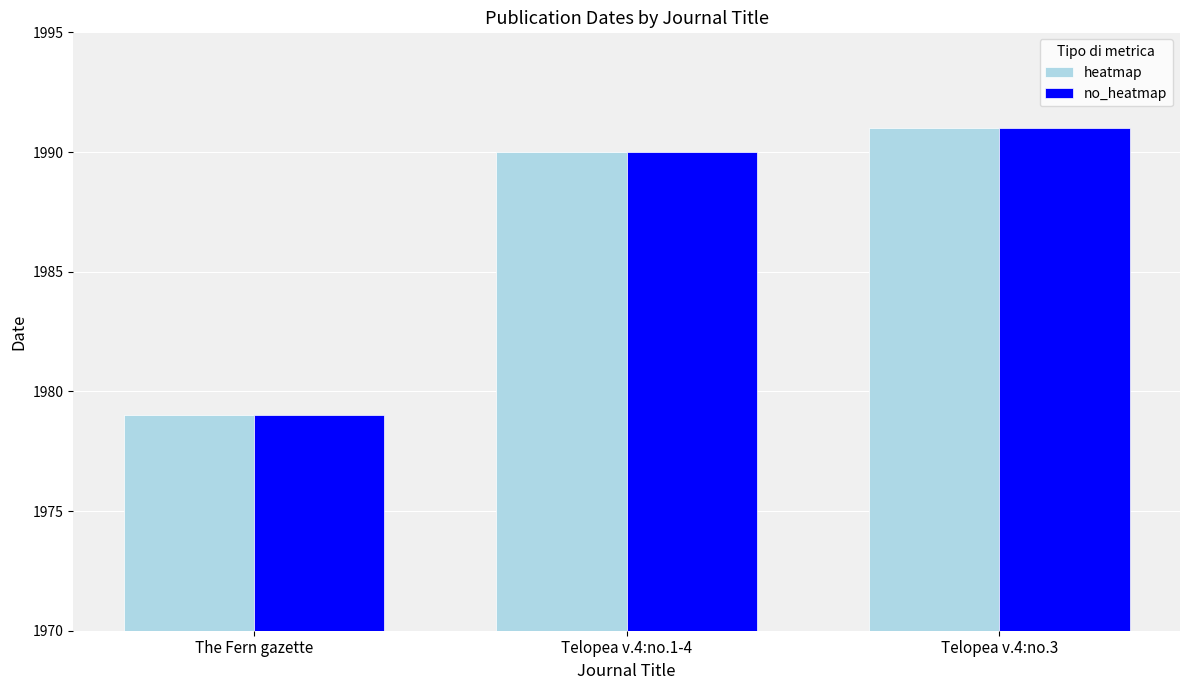

What position from the right is Telopea v.4:no.3?

1